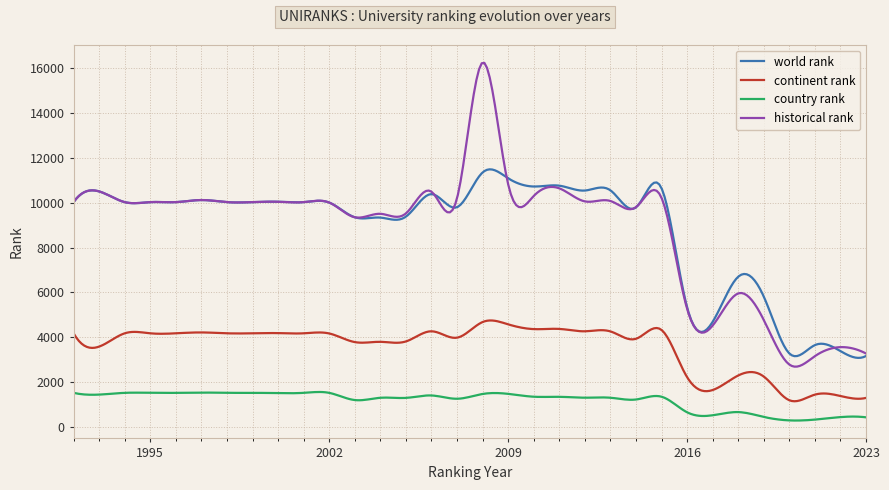

True or false: continent rank and world rank cross at least once.

False